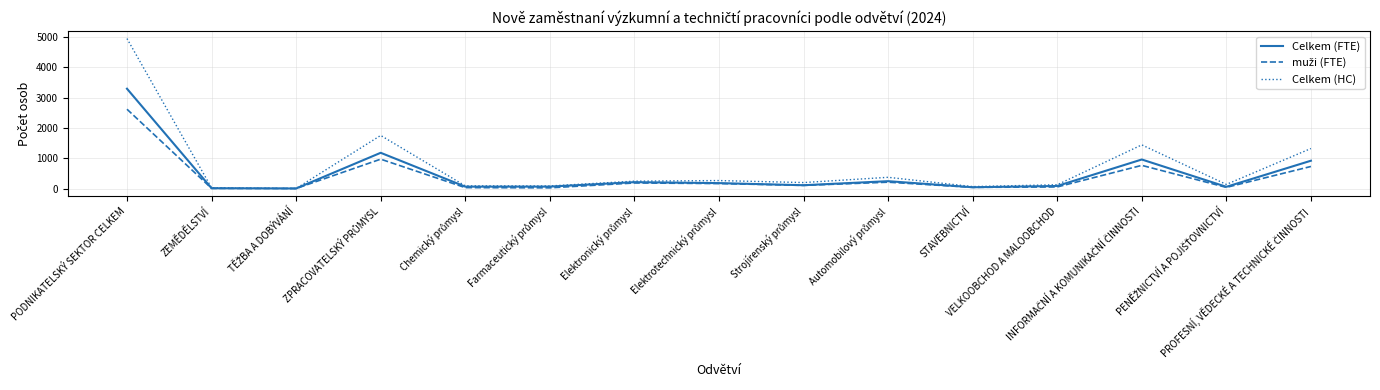

What is the greatest value displayed?

4943.0